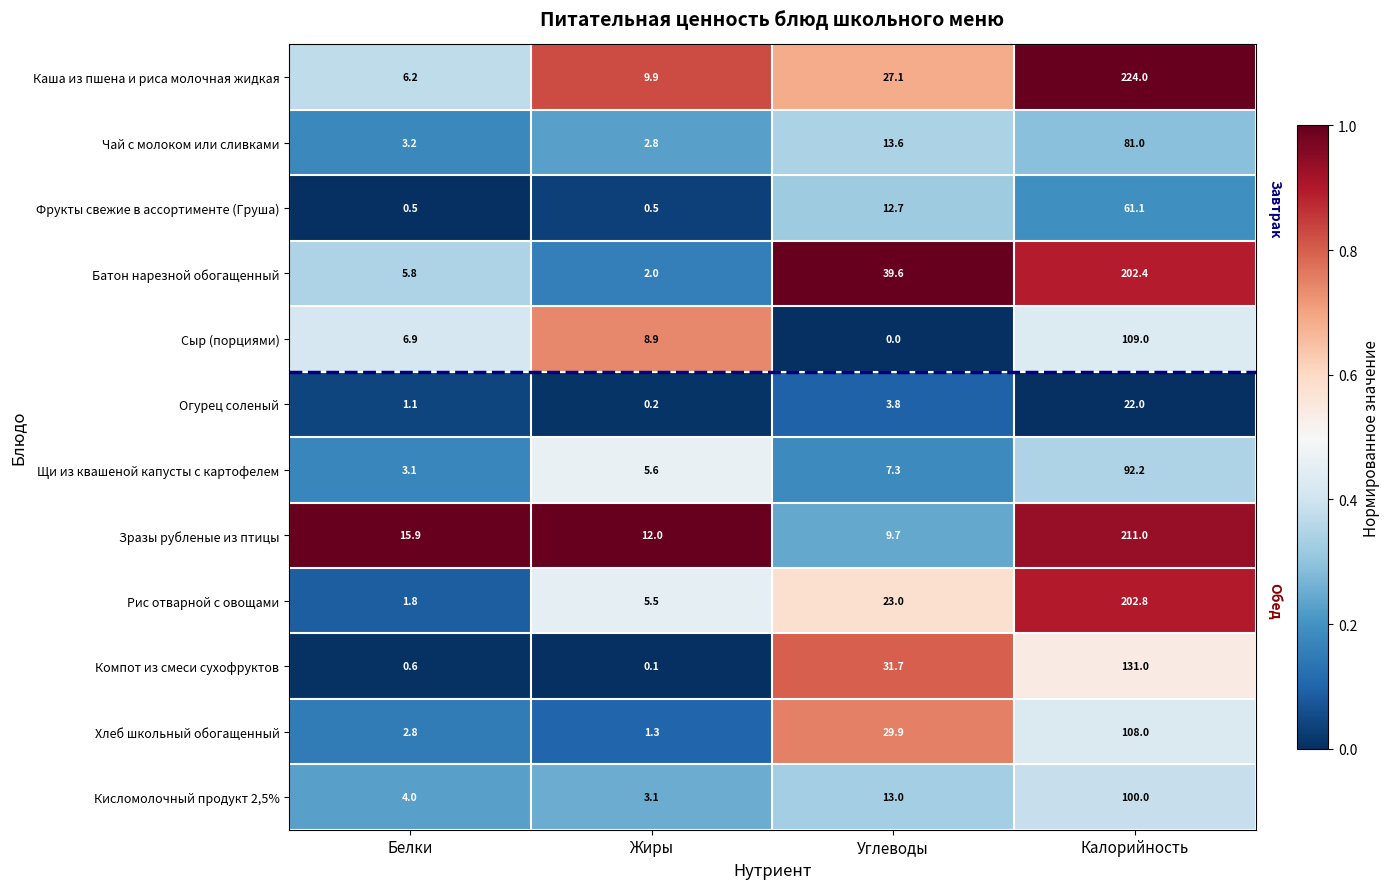

True or false: Каша из пшена и риса молочная жидкая has a value of 9.9 at Жиры.

True